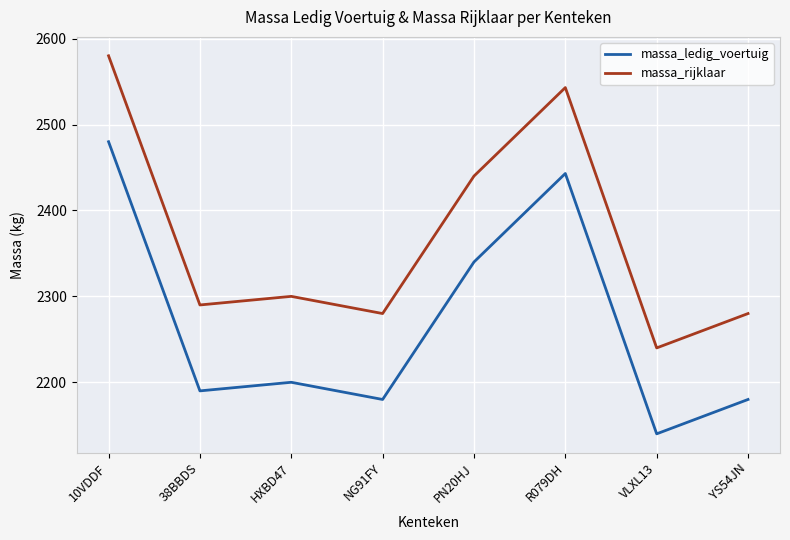

What is the difference between the highest and lowest values at R079DH?

100